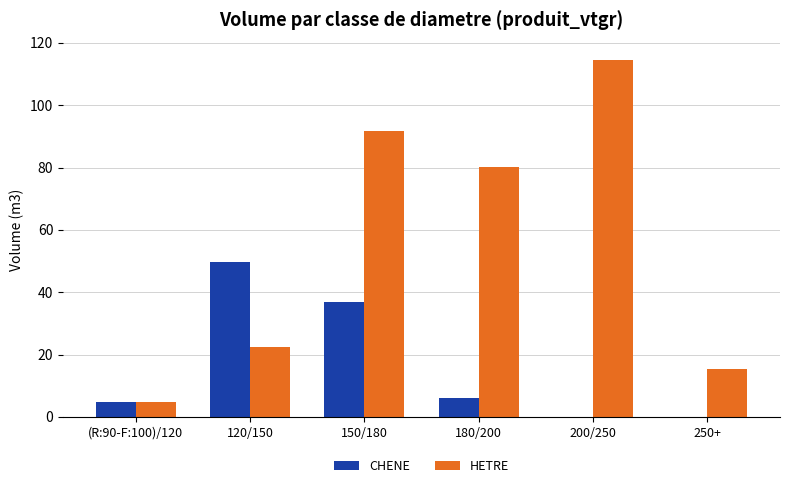

True or false: CHENE has a value of -21.0 at 250+.

False